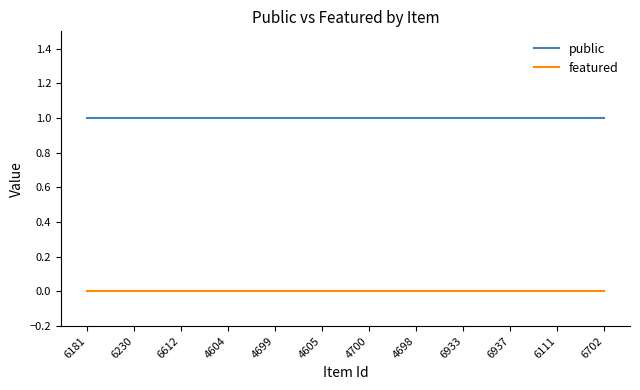

Rank the series by their average value, from highest to lowest.

public, featured